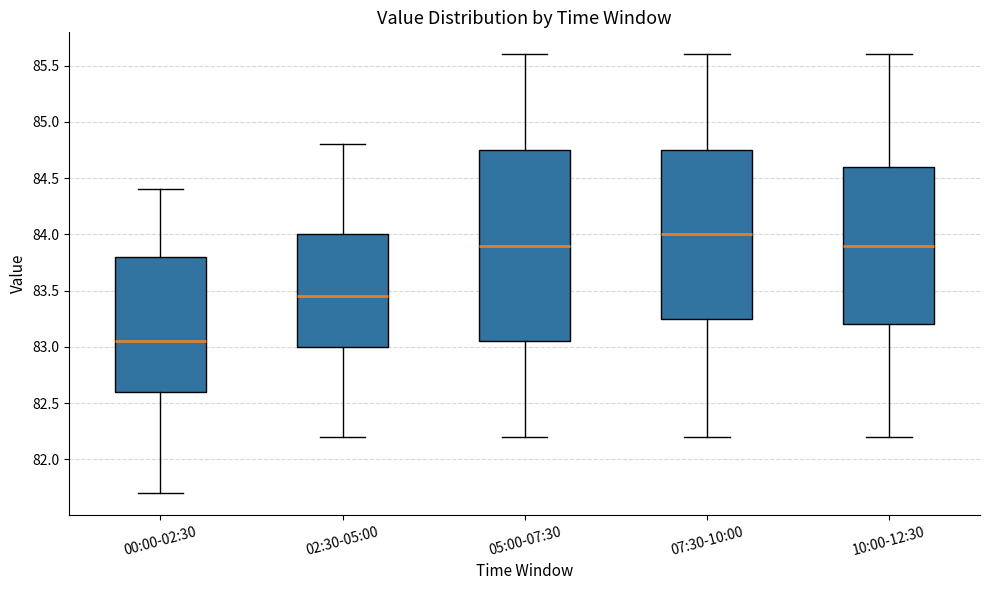

Reading left to right, transcribe this box plot: for each box, give where its median line is, the range the box spans, and where its two whiskers end, as read against the y-axis. The values are not printed on the chart, so give them approximately, as read against the axis.

00:00-02:30: median 83.05, box 82.60 to 83.80, whiskers 81.70 to 84.40
02:30-05:00: median 83.45, box 83.00 to 84.00, whiskers 82.20 to 84.80
05:00-07:30: median 83.90, box 83.05 to 84.75, whiskers 82.20 to 85.60
07:30-10:00: median 84.00, box 83.25 to 84.75, whiskers 82.20 to 85.60
10:00-12:30: median 83.90, box 83.20 to 84.60, whiskers 82.20 to 85.60